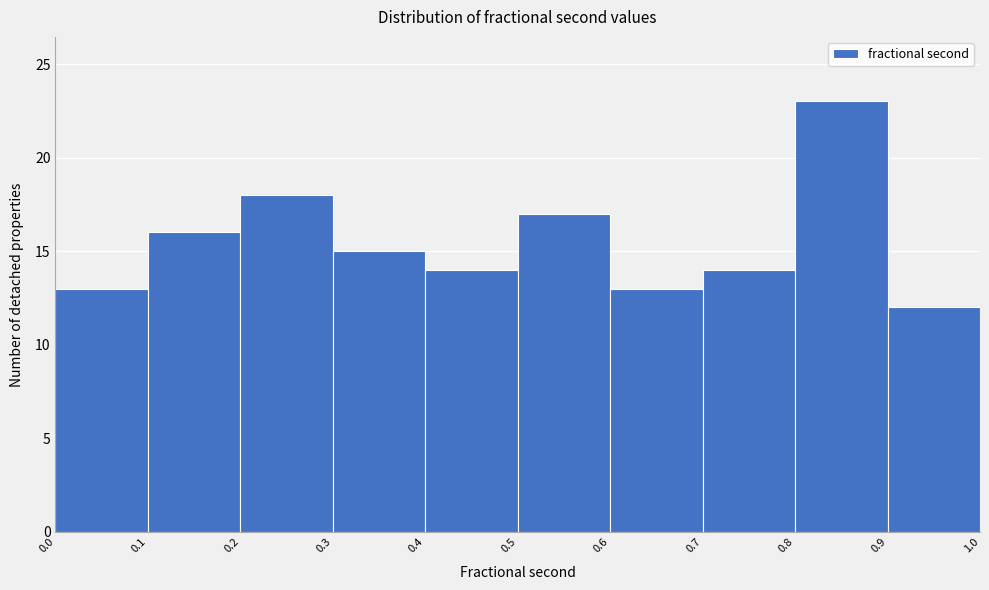

Reading left to right, transcribe this chart: for each bar, give the range it covers on the x-axis and its height. The values are not printed on the chart, so give them approximately, as read against the axis.

0.0 to 0.1: 13
0.1 to 0.2: 16
0.2 to 0.3: 18
0.3 to 0.4: 15
0.4 to 0.5: 14
0.5 to 0.6: 17
0.6 to 0.7: 13
0.7 to 0.8: 14
0.8 to 0.9: 23
0.9 to 1.0: 12